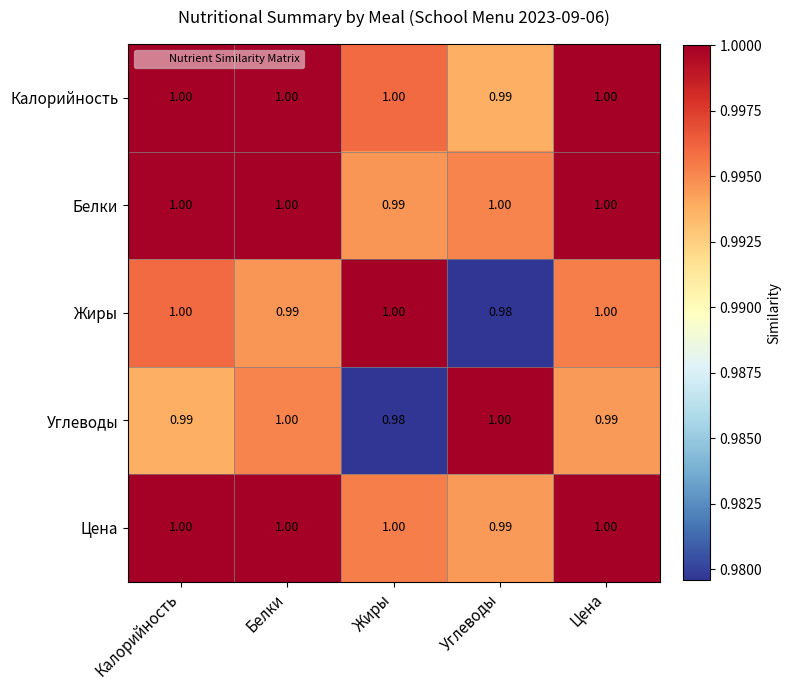

How many data points does each series have?

5